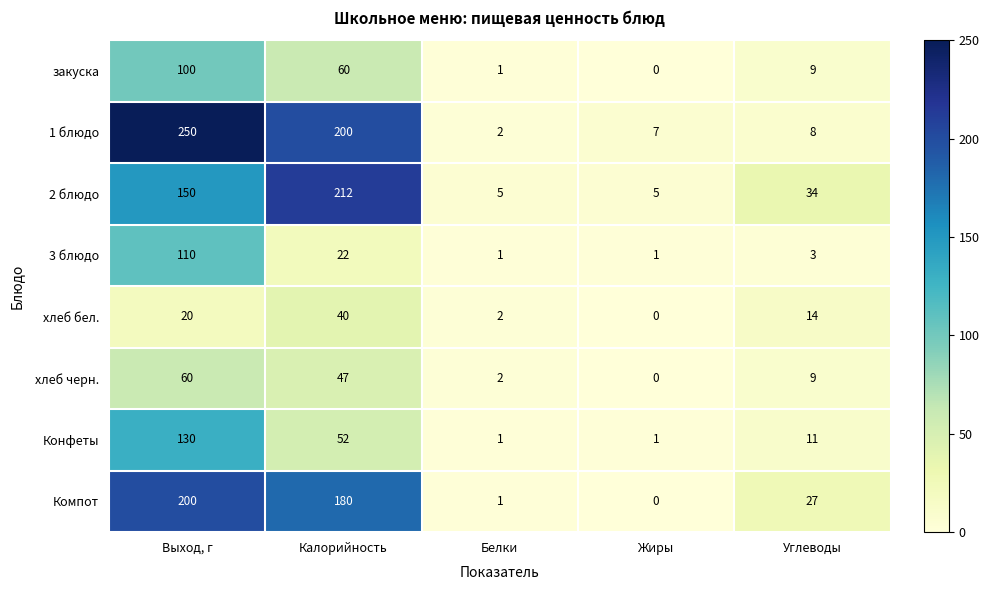

Is it true that 2 блюдо equals 34 at Углеводы?

True